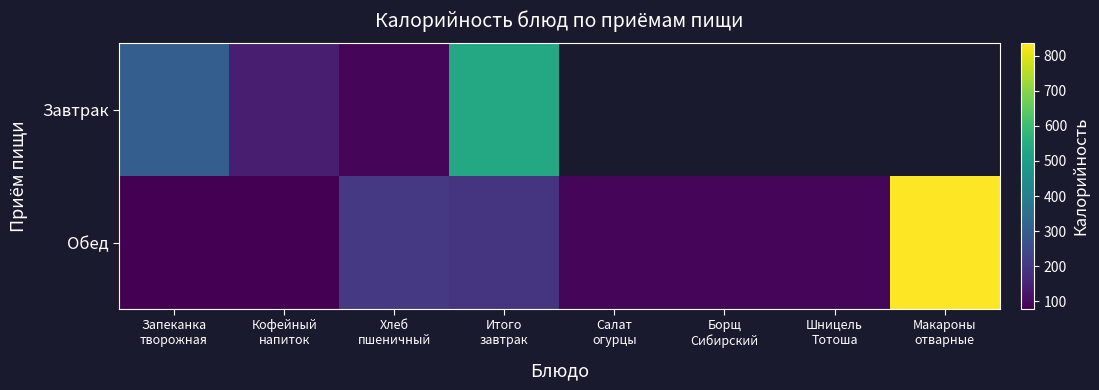

Count the number of data series in this chart.

2